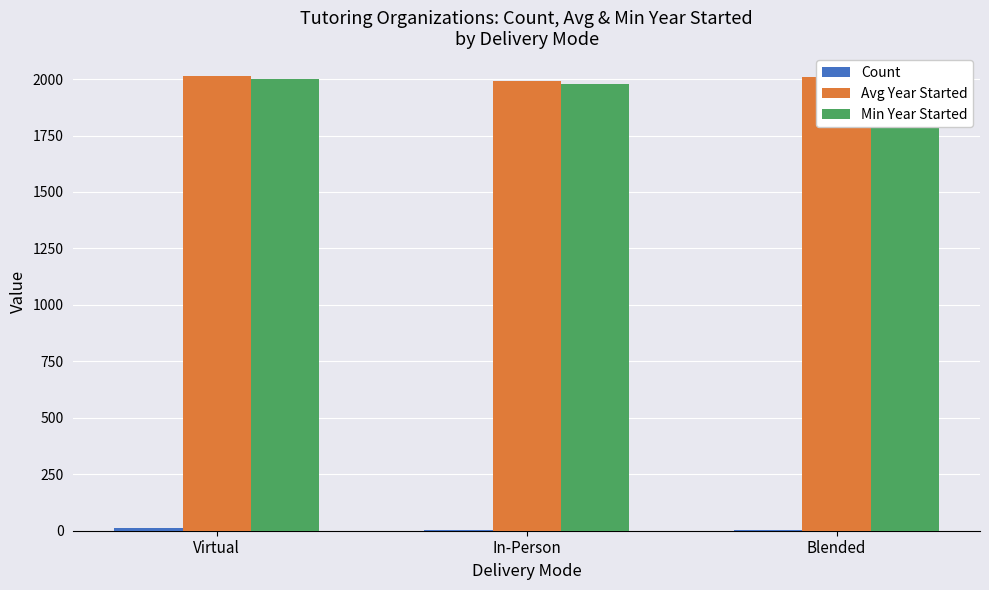

Rank the series at Blended from lowest to highest value.

Count, Min Year Started, Avg Year Started